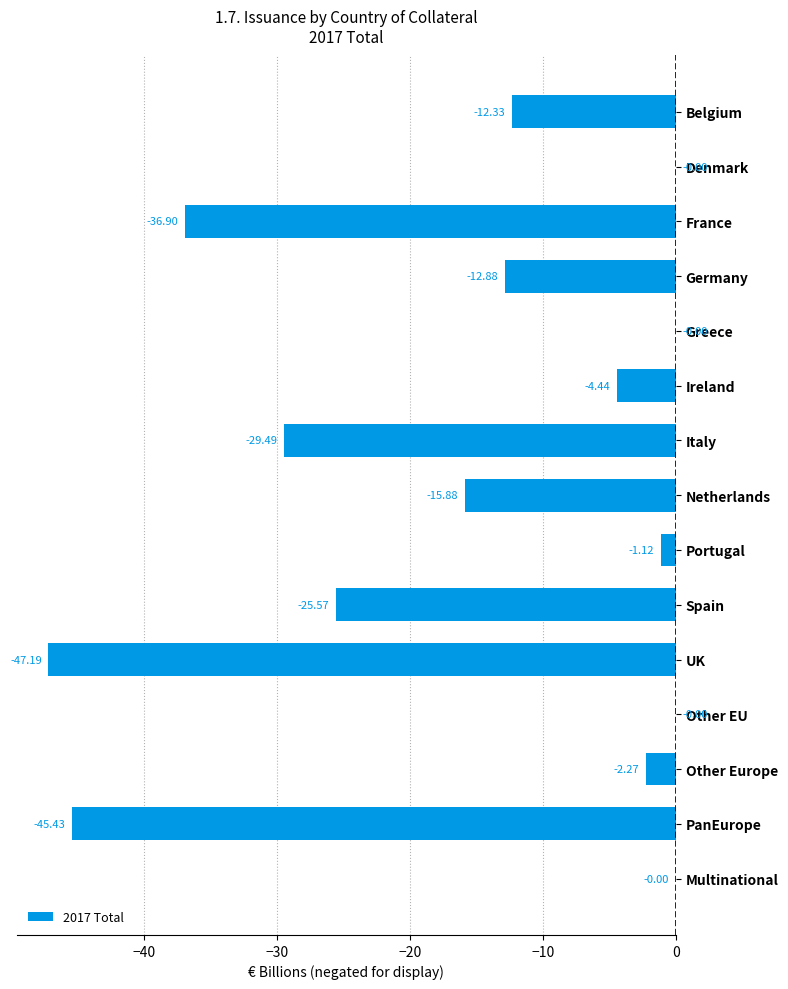

What is the sum of all values?

-233.5